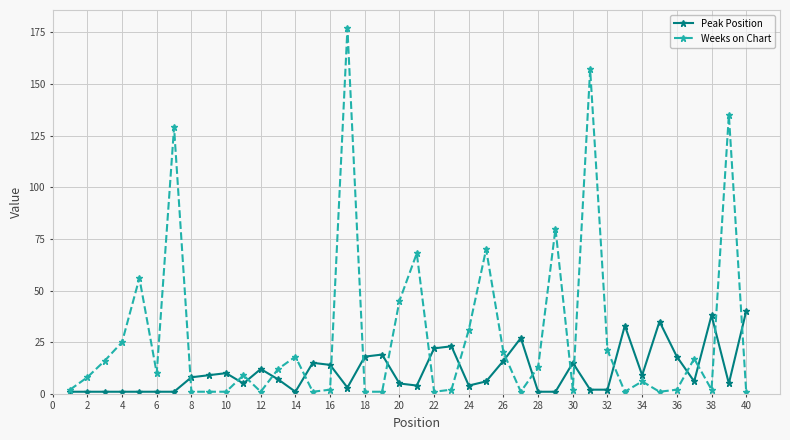

Which series has the widest spread of values?

Weeks on Chart